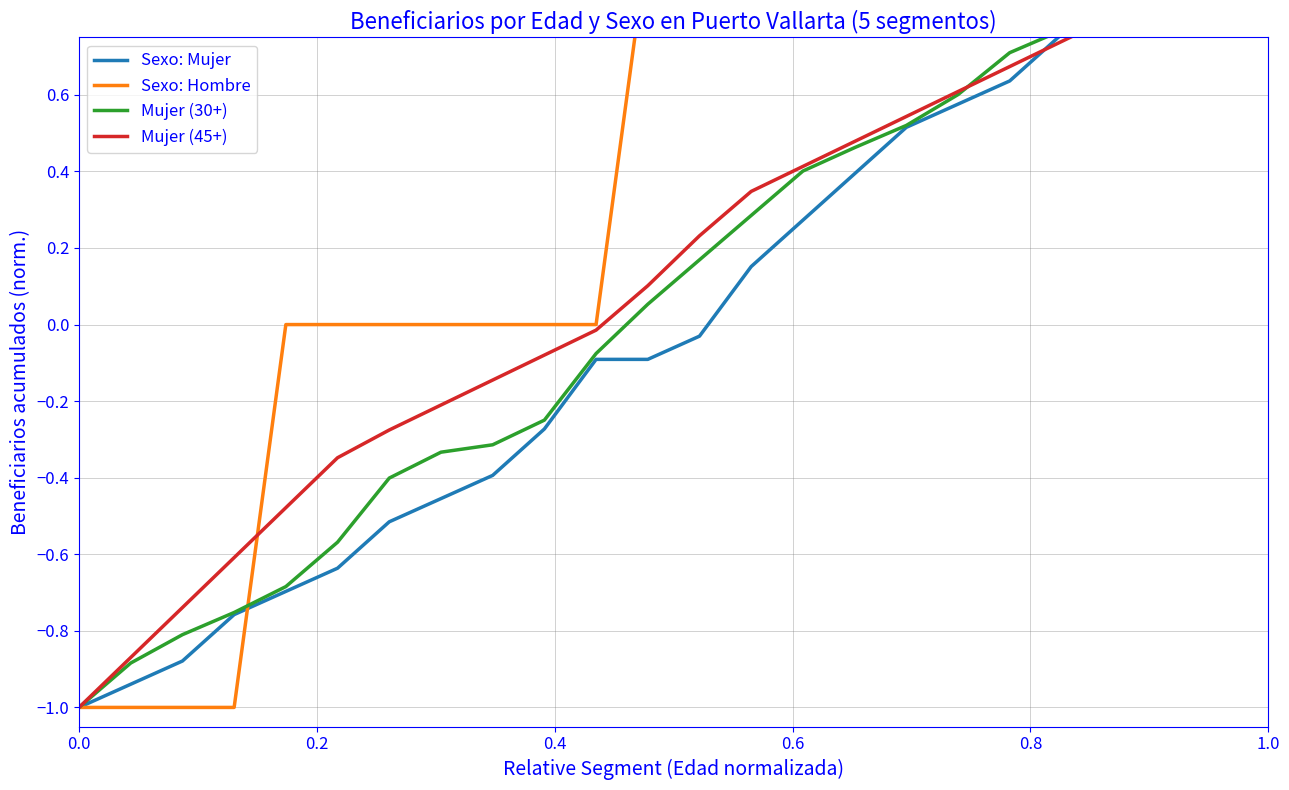

Is it true that Sexo: Hombre equals 0.7 at 7?

False